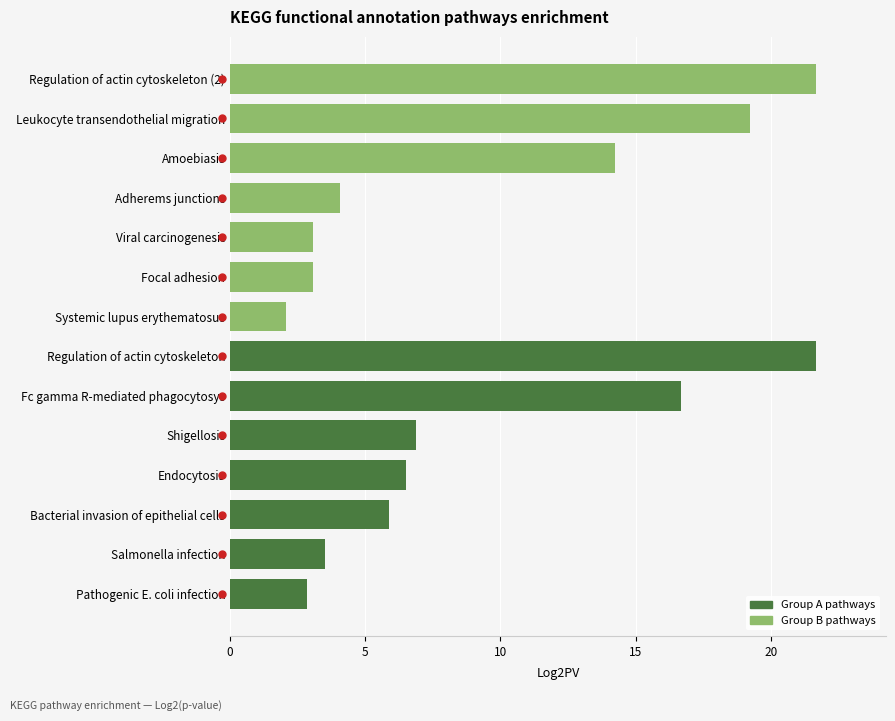

Does the chart contain any negative values?

No